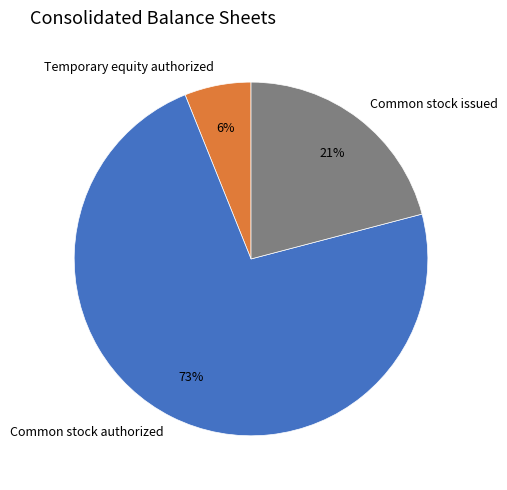

Is there any slice that represents more than half of the pie?

Yes